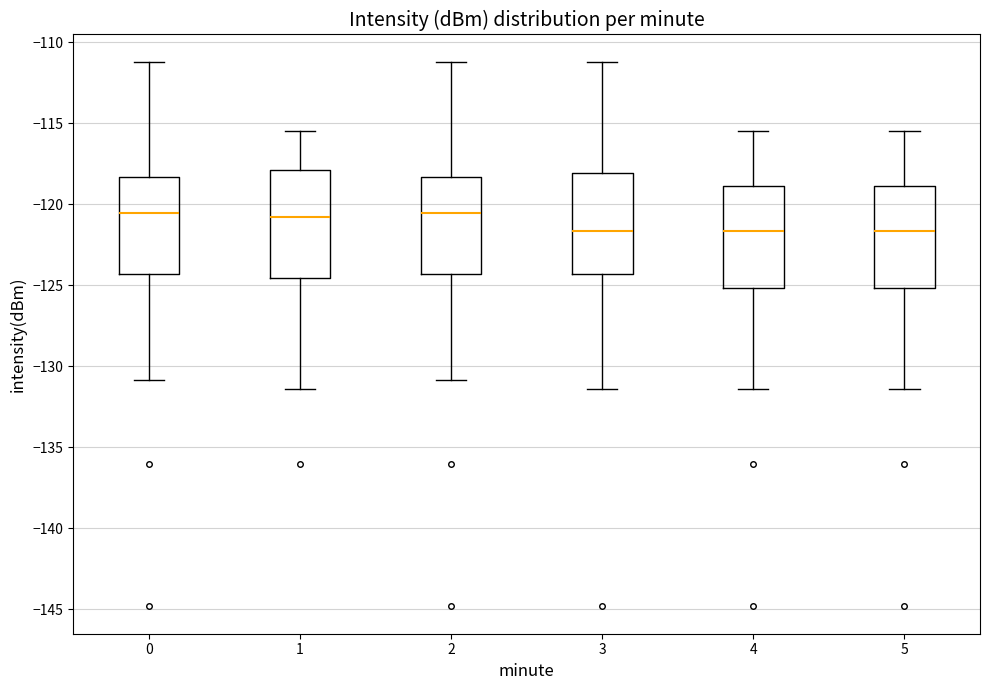

Reading left to right, transcribe this box plot: for each box, give where its median line is, the range the box spans, and where its two whiskers end, as read against the y-axis. The values are not printed on the chart, so give them approximately, as read against the axis.

0: median -120.5, box -124.5 to -118.5, whiskers -131.0 to -111.0
1: median -121.0, box -124.5 to -118.0, whiskers -131.5 to -115.5
2: median -120.5, box -124.5 to -118.5, whiskers -131.0 to -111.0
3: median -121.5, box -124.5 to -118.0, whiskers -131.5 to -111.0
4: median -121.5, box -125.0 to -119.0, whiskers -131.5 to -115.5
5: median -121.5, box -125.0 to -119.0, whiskers -131.5 to -115.5